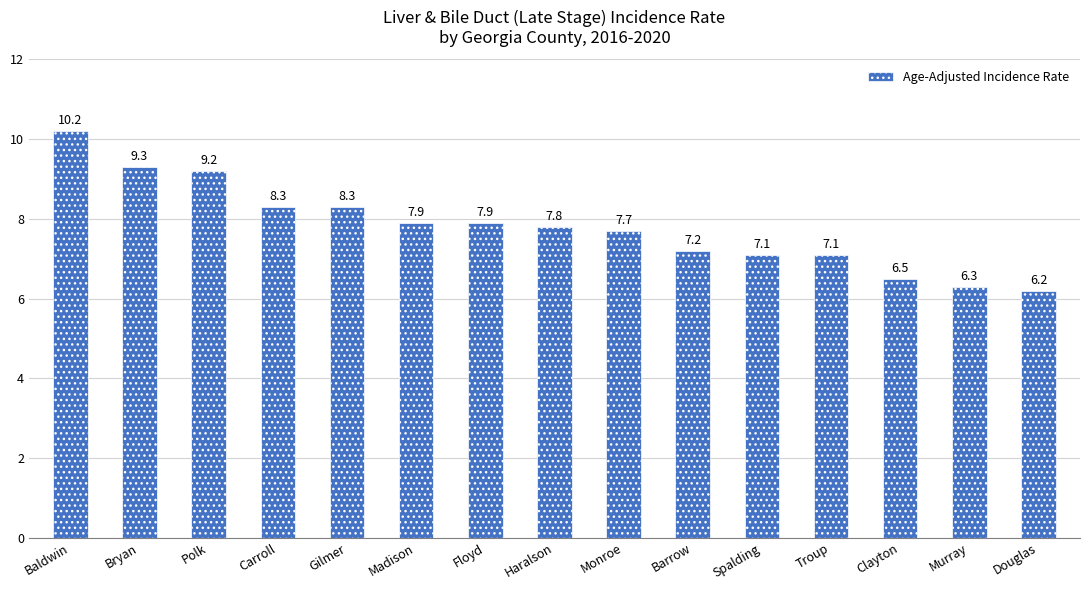

What position from the left is Douglas?

15